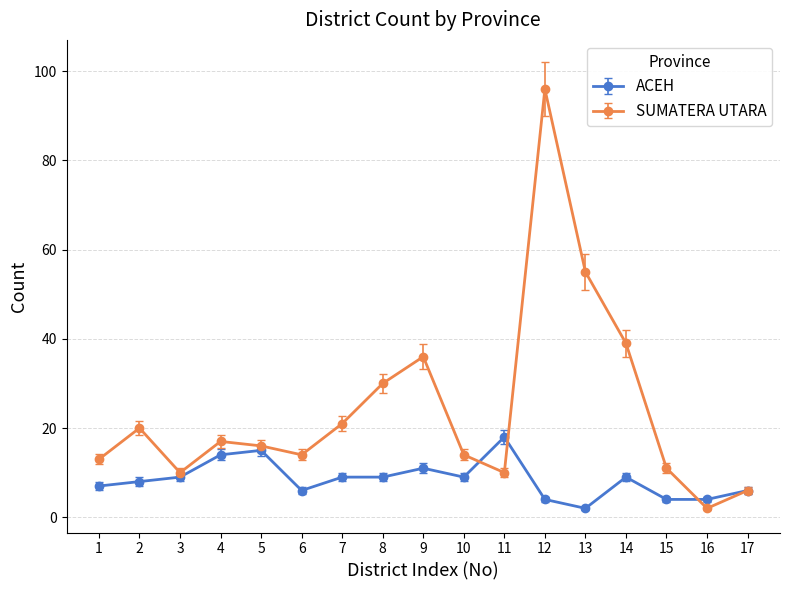

List the series in order of their overall mean, highest first.

SUMATERA UTARA, ACEH